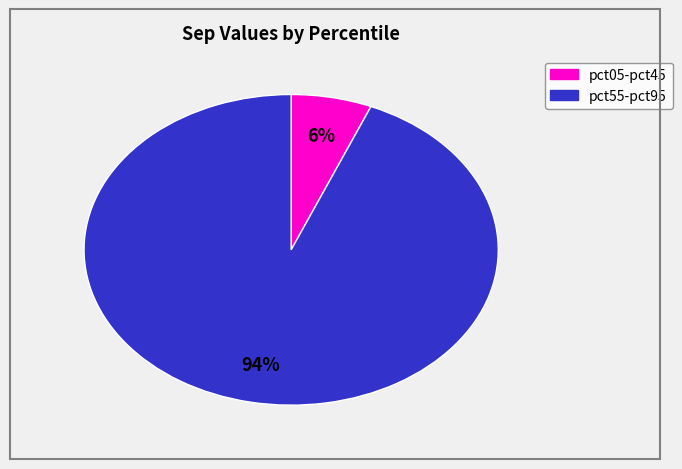

Does any single category account for the majority?

Yes